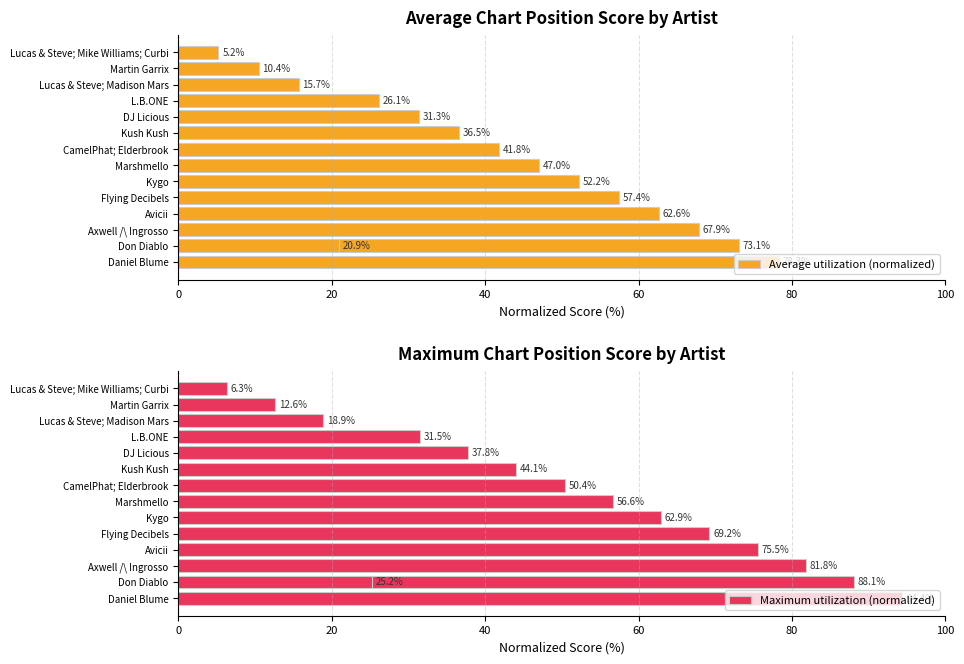

Rank the series by their average value, from highest to lowest.

Maximum utilization (normalized), Average utilization (normalized)